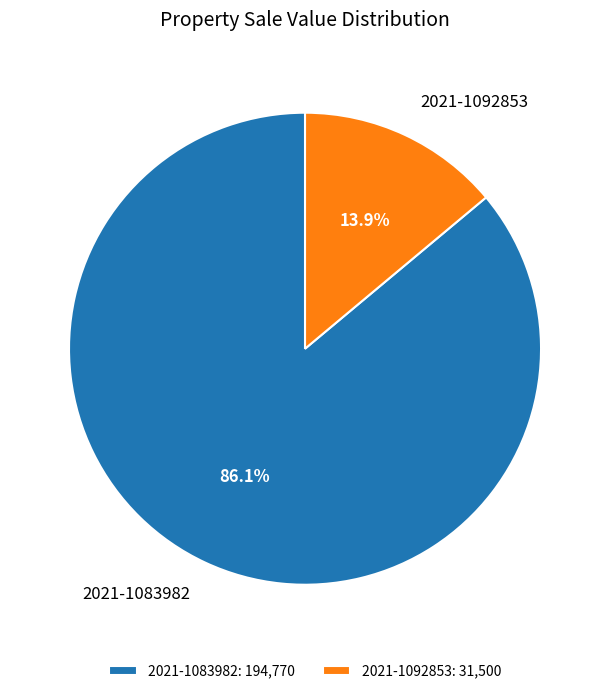

To the nearest percent, what is the combined percentage of 2021-1092853 and 2021-1083982?

100%